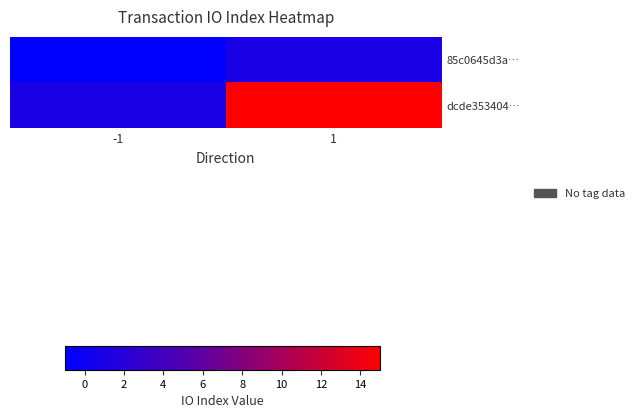

Reading left to right, list all the values displayed in this chart.

85c0645d3a…: -1=-1	1=1
dcde353404…: -1=1	1=15